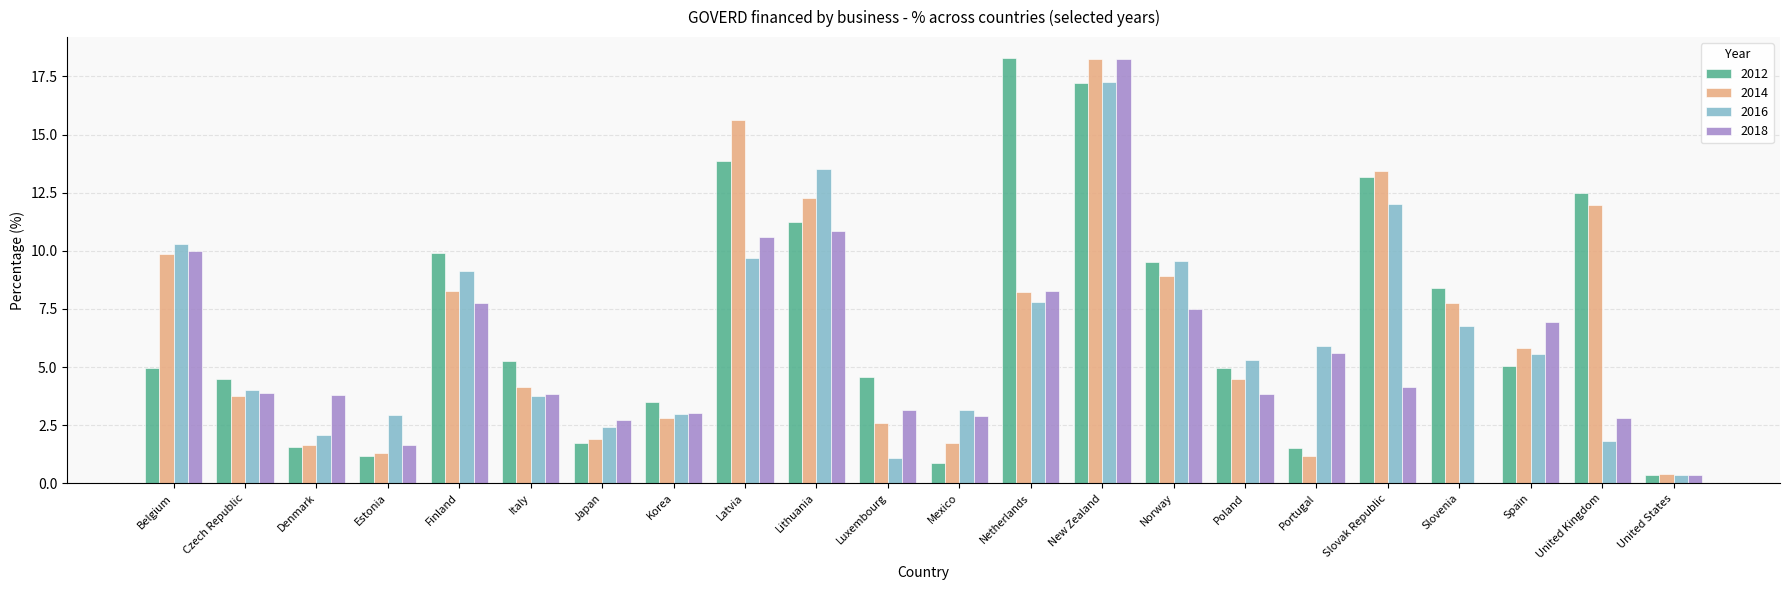

What is the average value of the 2016 series?

6.2